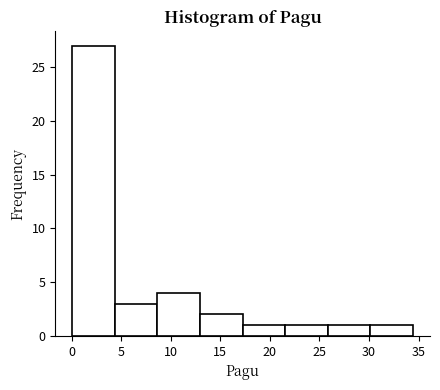

Reading left to right, list every bar in this chart as the range it spans on the x-axis followed by its height. Neither the bar edges nor the heights are printed on the chart, so give them approximately, as read against the axes.

0.0 to 4.5: 27
4.5 to 8.5: 3
8.5 to 13.0: 4
13.0 to 17.0: 2
17.0 to 21.5: 1
21.5 to 26.0: 1
26.0 to 30.0: 1
30.0 to 34.5: 1